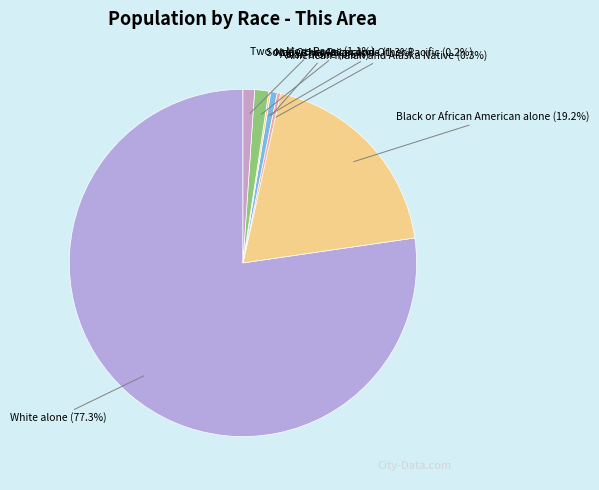

Between White alone and Asian alone, which is larger?

White alone